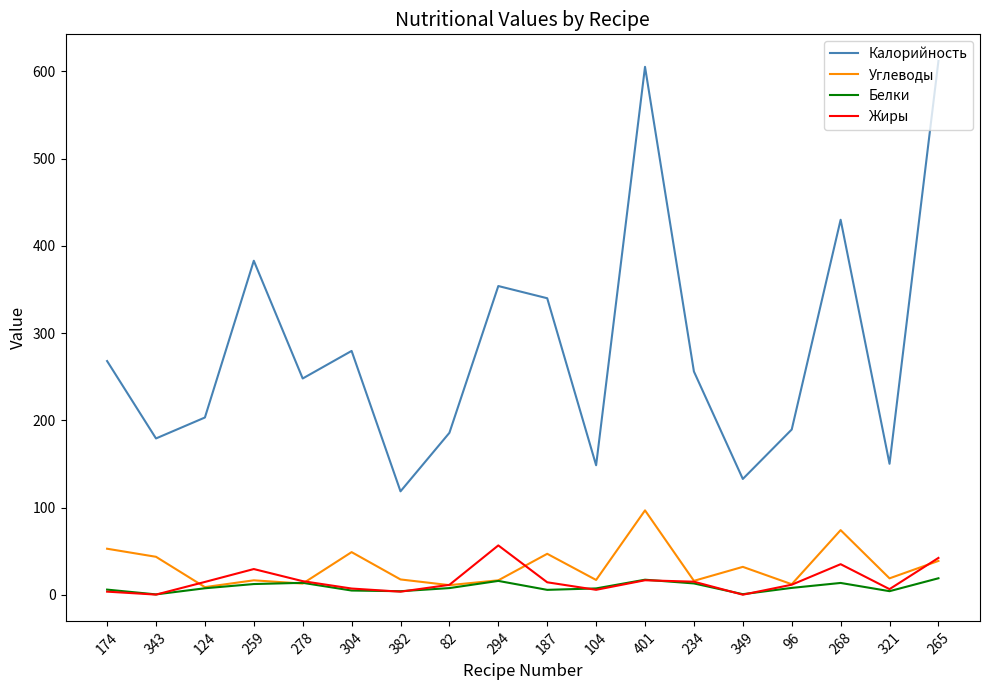

Is the value of Белки at 124 greater than the value of Калорийность at 278?

No